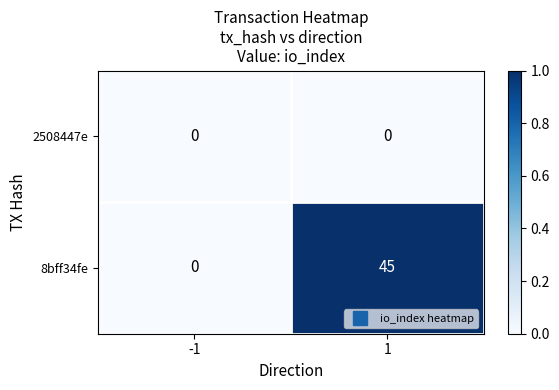

What is the total value across all series at 1?

45